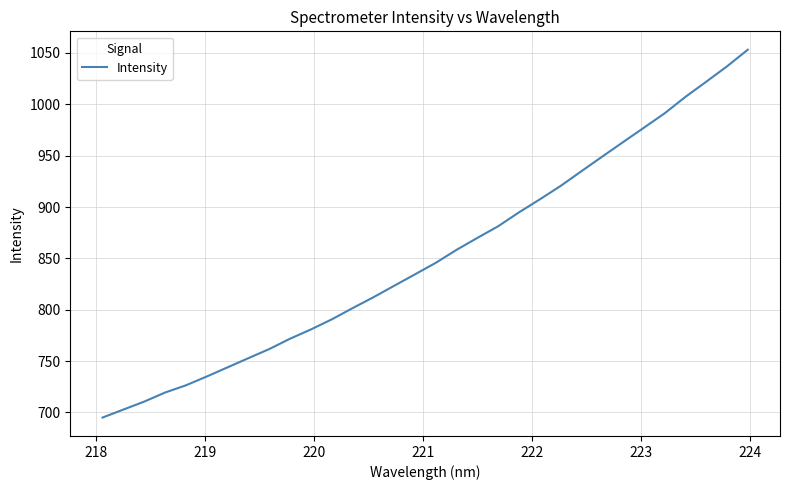

What is the minimum value shown in the chart?

695.0